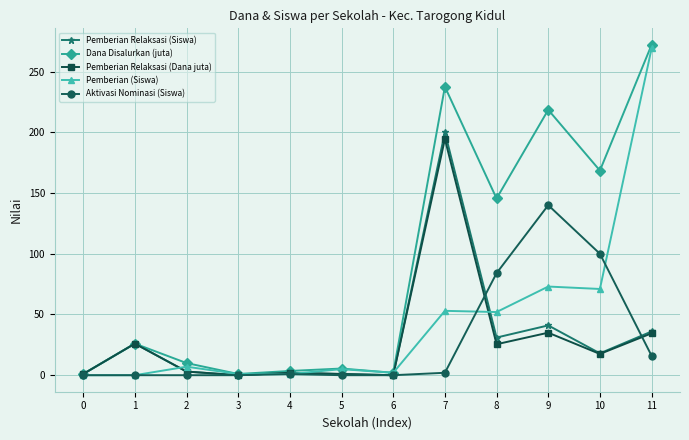

What is the value of the Pemberian Relaksasi (Siswa) point at the 8th from the left?

200.0